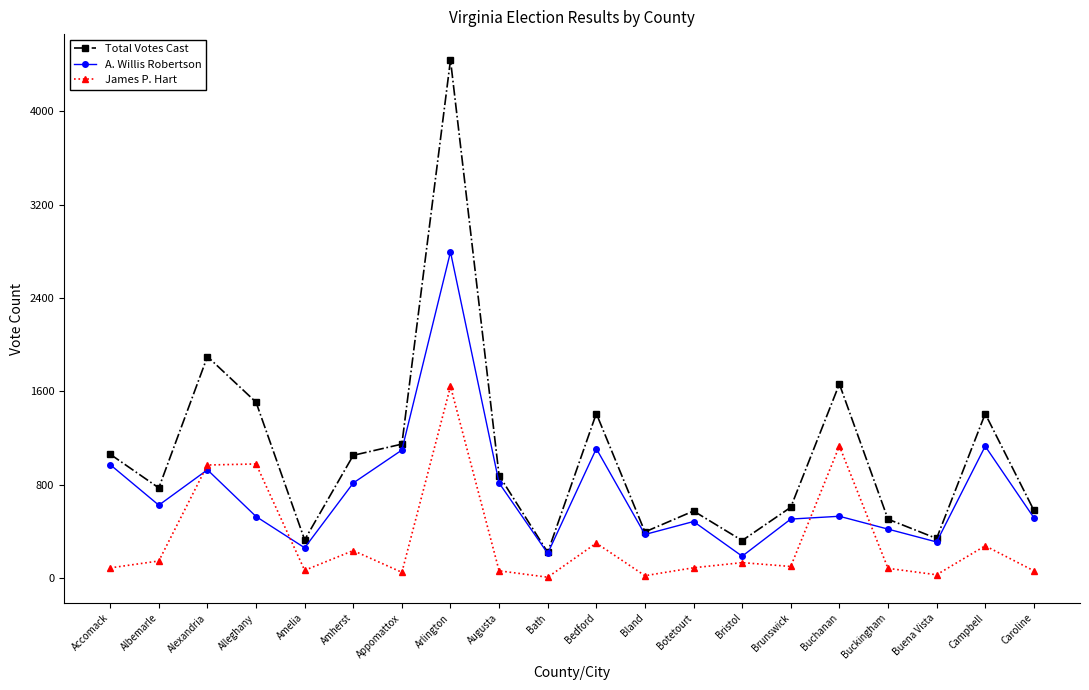

At how many categories does at least one series exceed 1338?

6